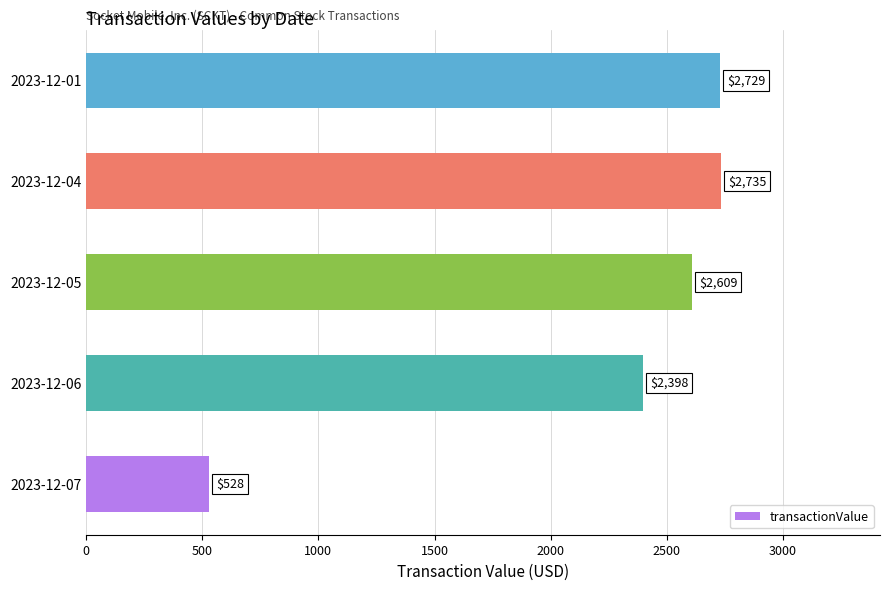

True or false: the data shows 3368 at 2023-12-06.

False